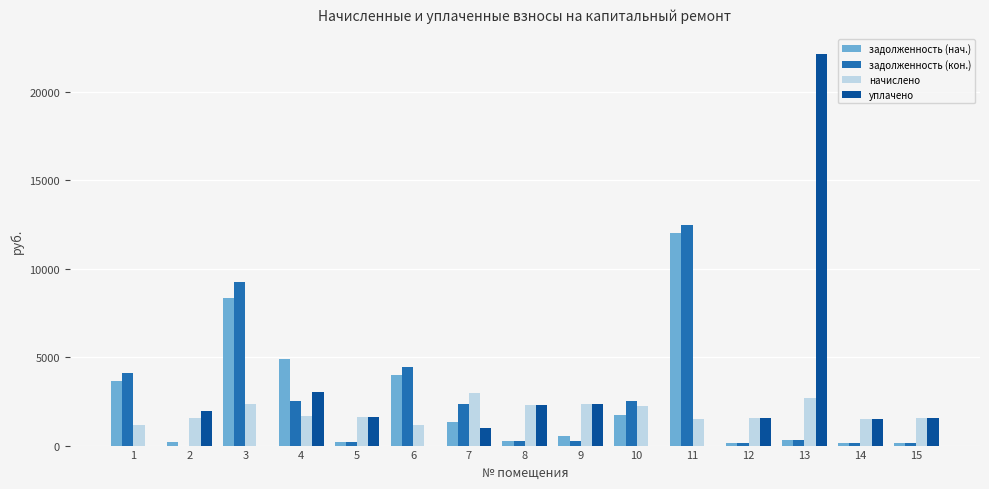

What is the sum of the уплачено values at 9 and 14?

3847.1